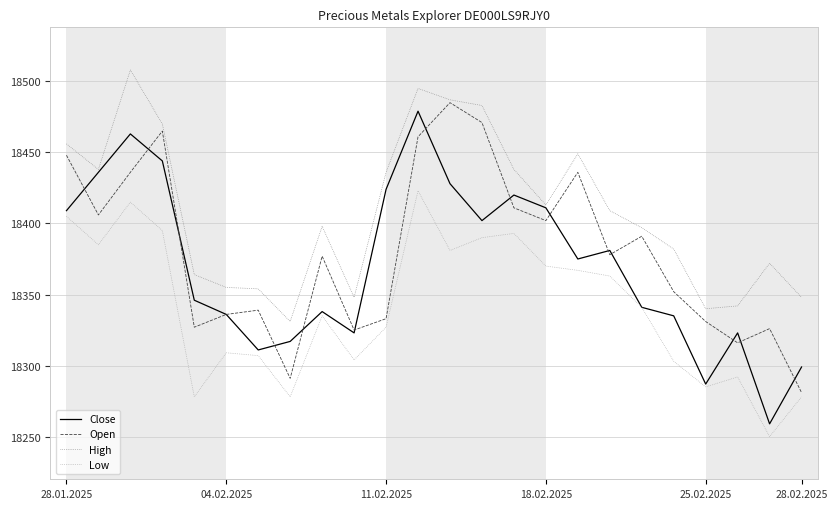

What is the maximum value shown in the chart?

18508